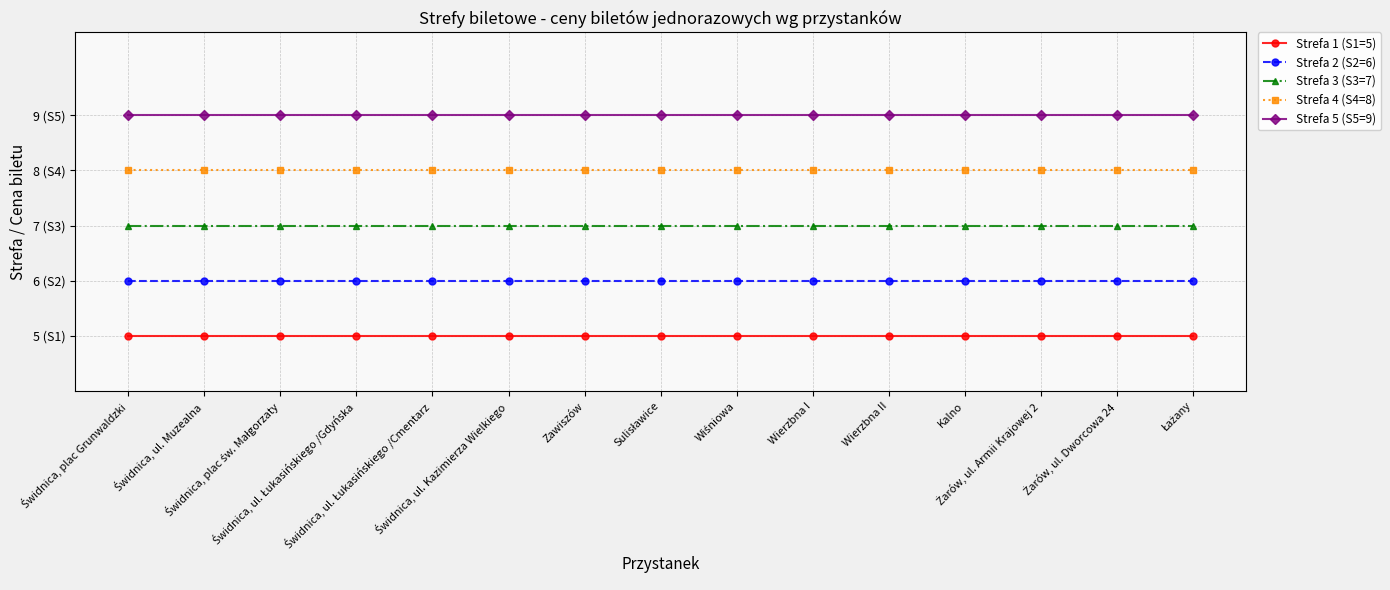

Rank the categories by Strefa 4 (S4=8) value from lowest to highest.

Świdnica, plac Grunwaldzki, Świdnica, ul. Muzealna, Świdnica, plac św. Małgorzaty, Świdnica, ul. Łukasińskiego /Gdyńska, Świdnica, ul. Łukasińskiego /Cmentarz, Świdnica, ul. Kazimierza Wielkiego, Zawiszów, Sulisławice, Wiśniowa, Wierzbna I, Wierzbna II, Kalno, Żarów, ul. Armii Krajowej 2, Żarów, ul. Dworcowa 24, Łażany